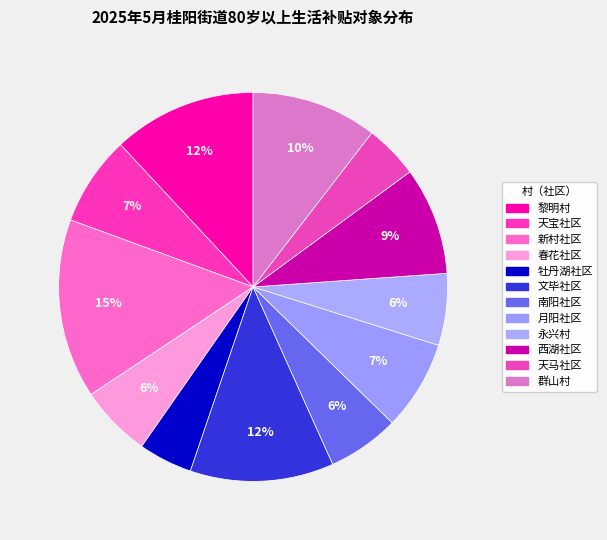

Which slice is the smallest?

牡丹湖社区